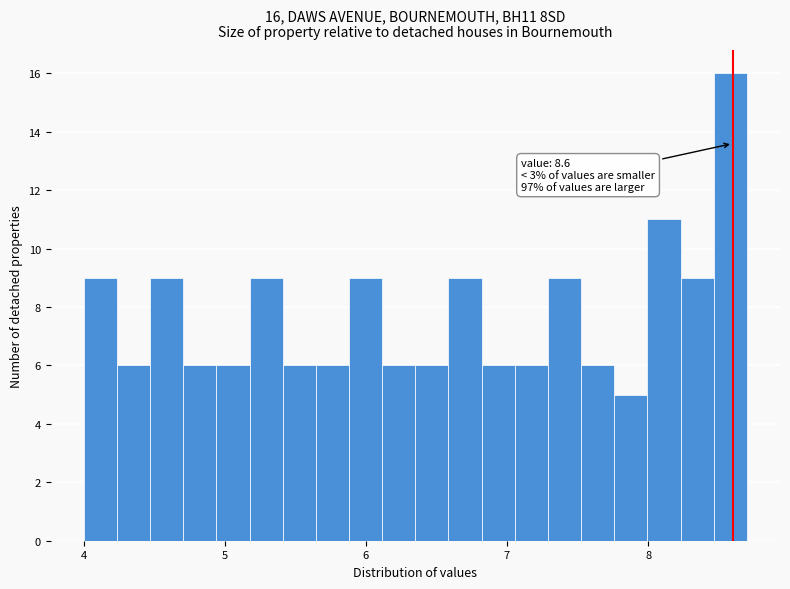

Read against the x-axis, roughly where is the centre of the tallest bar?

8.6